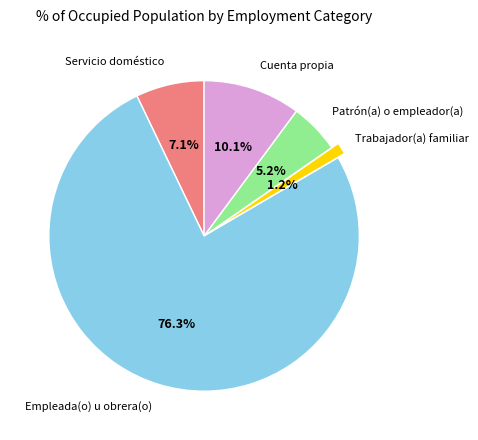

Is there a majority slice in this chart?

Yes